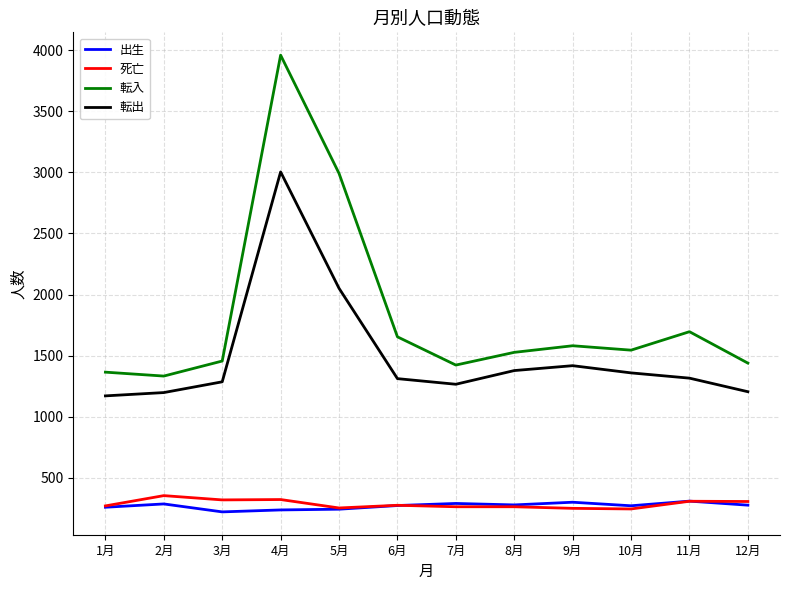

What are all the series names shown in the legend?

出生, 死亡, 転入, 転出